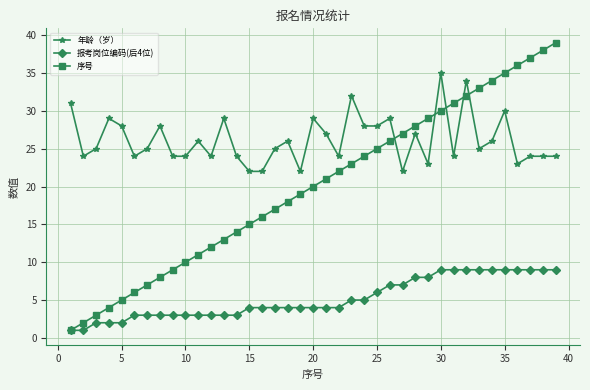

Which series has the largest total across all categories?

年龄（岁）